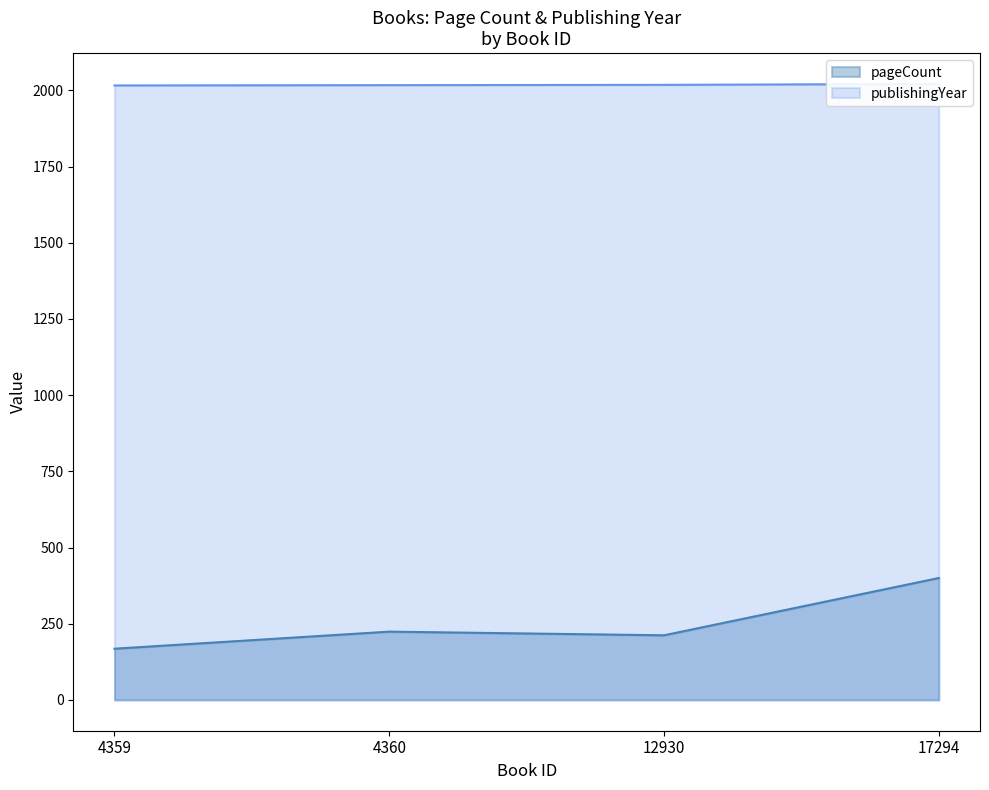

Where does the publishingYear series first go above 2018?

17294